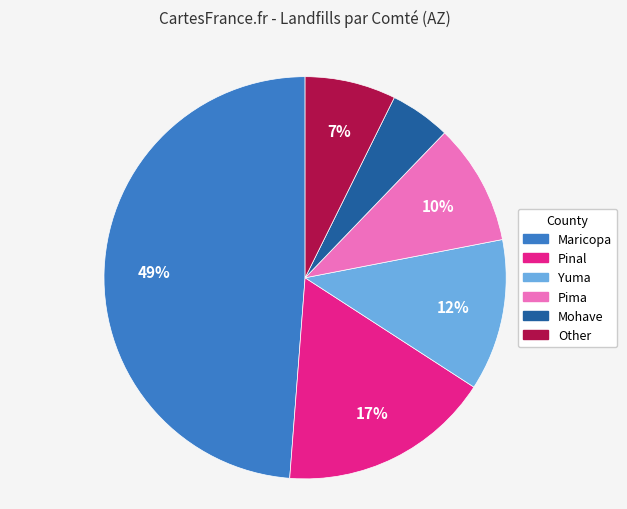

Approximately how many times larger is the value at Yuma compared to Other?

1.7